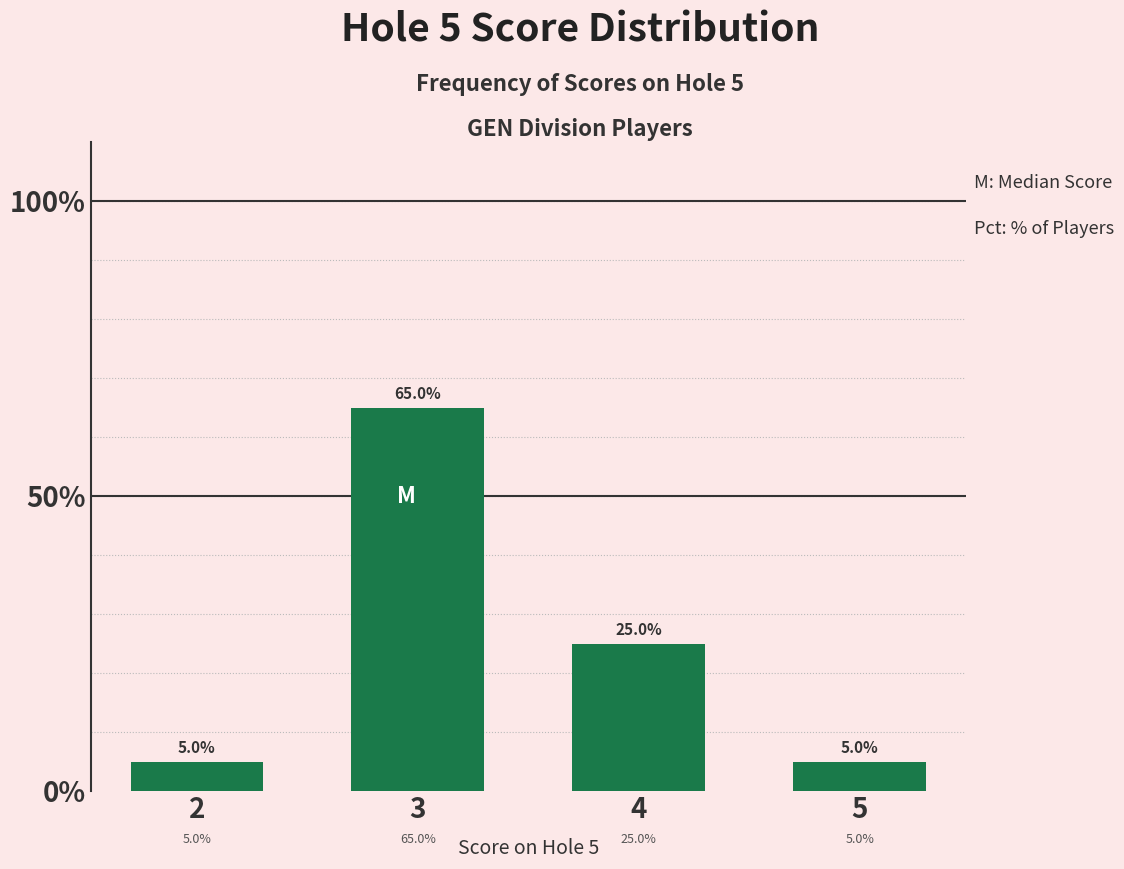

Count the number of data series in this chart.

1